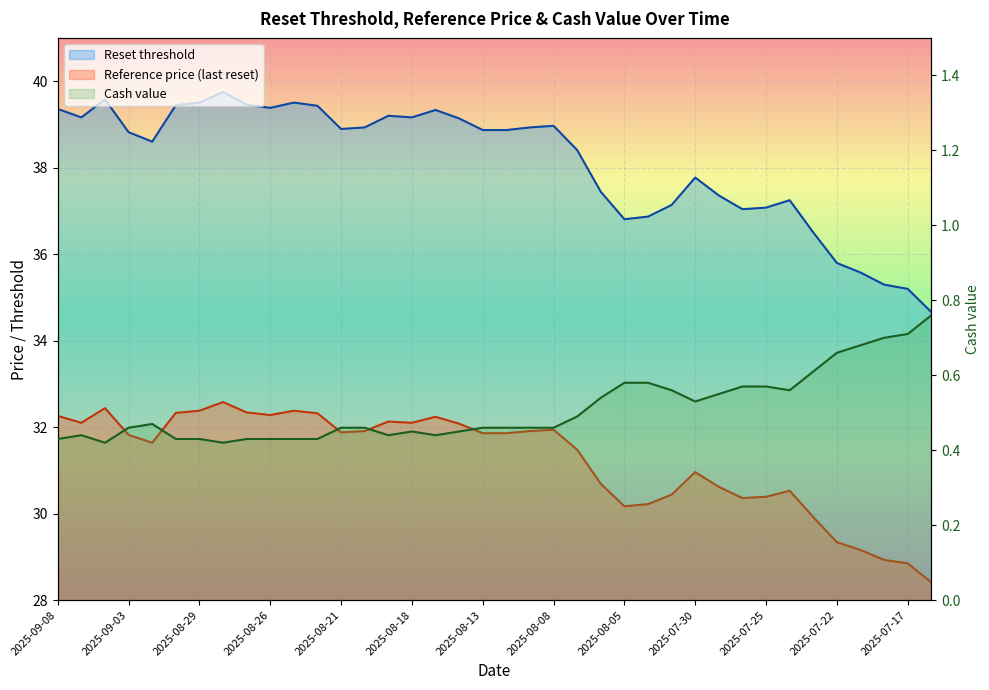

The value of Reference price (last reset) at 2025-08-26 is 13.6. True or false?

False